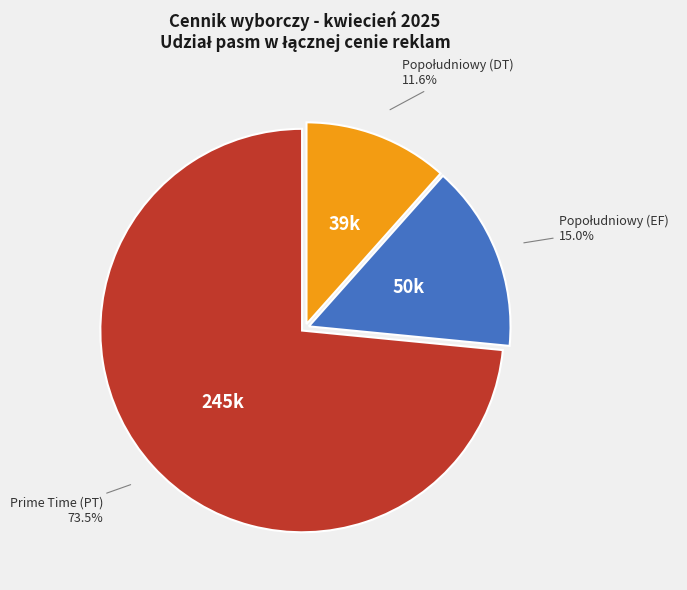

Does any single category account for the majority?

Yes